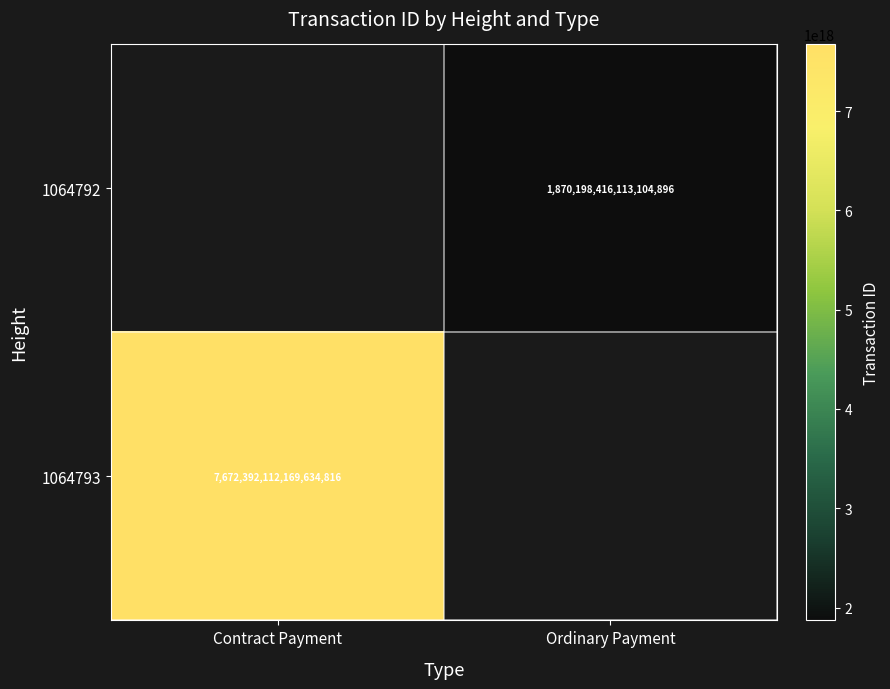

True or false: 1064792 has a value of 1870198416113104896 at Ordinary Payment.

True